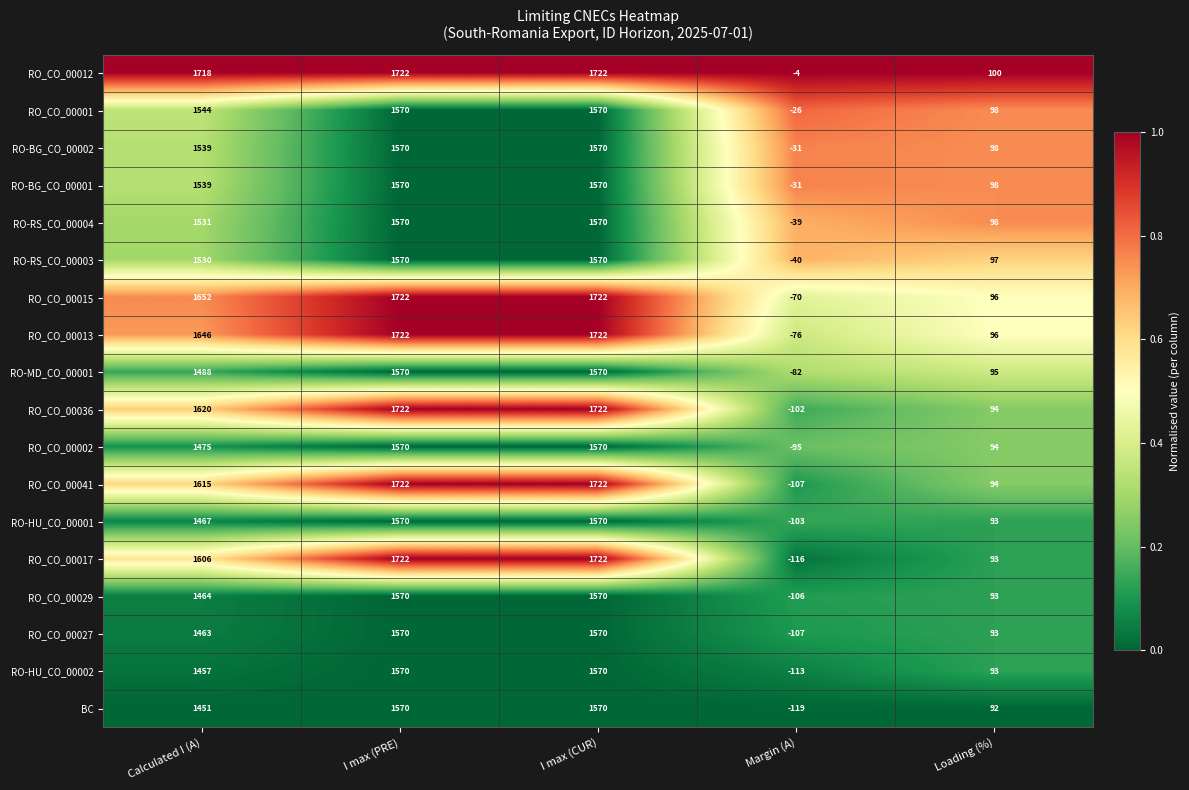

How many categories are shown in the chart?

5